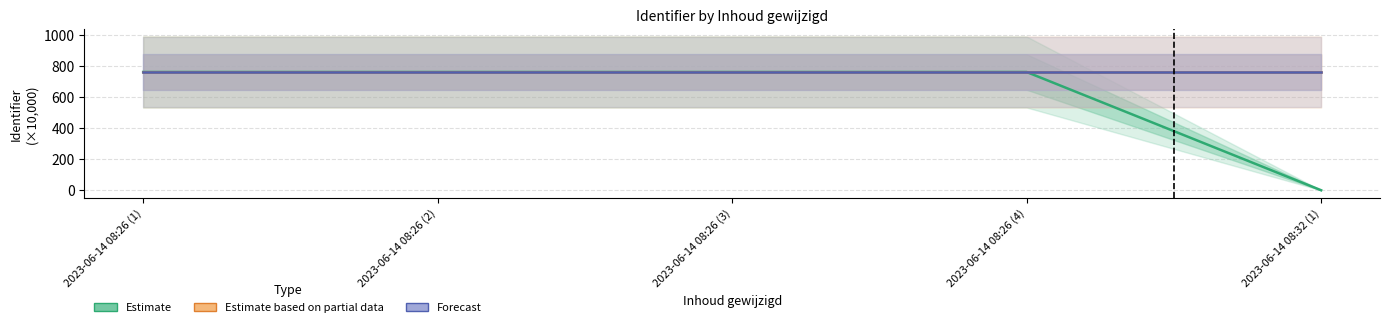

The Estimate based on partial data series shows 760.0 at 2023-06-14 08:32 (1). True or false?

True